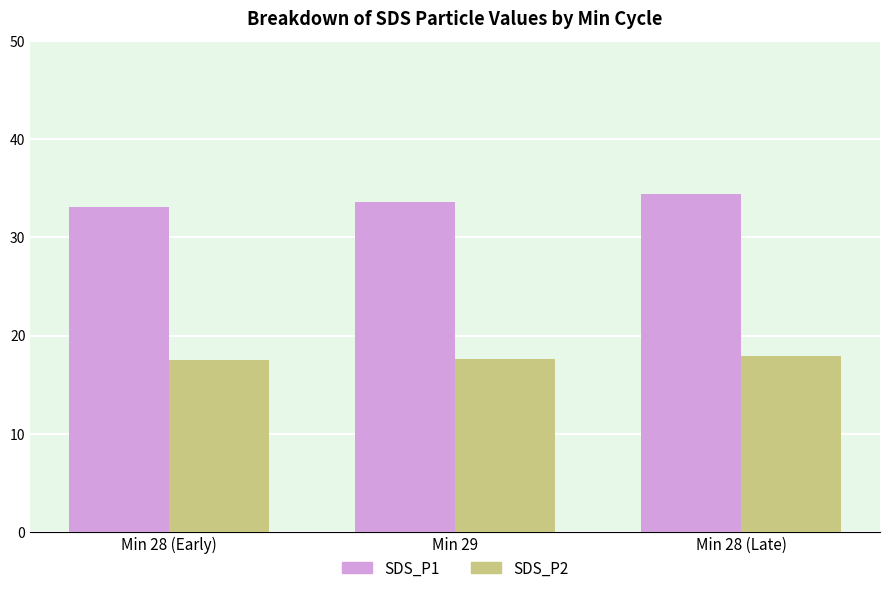

At which category is the sum across all series the highest?

Min 28 (Late)